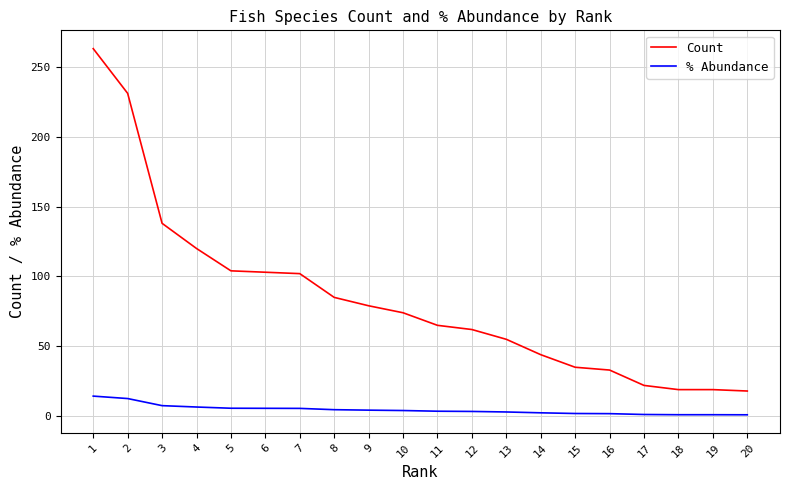

Which series has the largest range (max minus min)?

Count